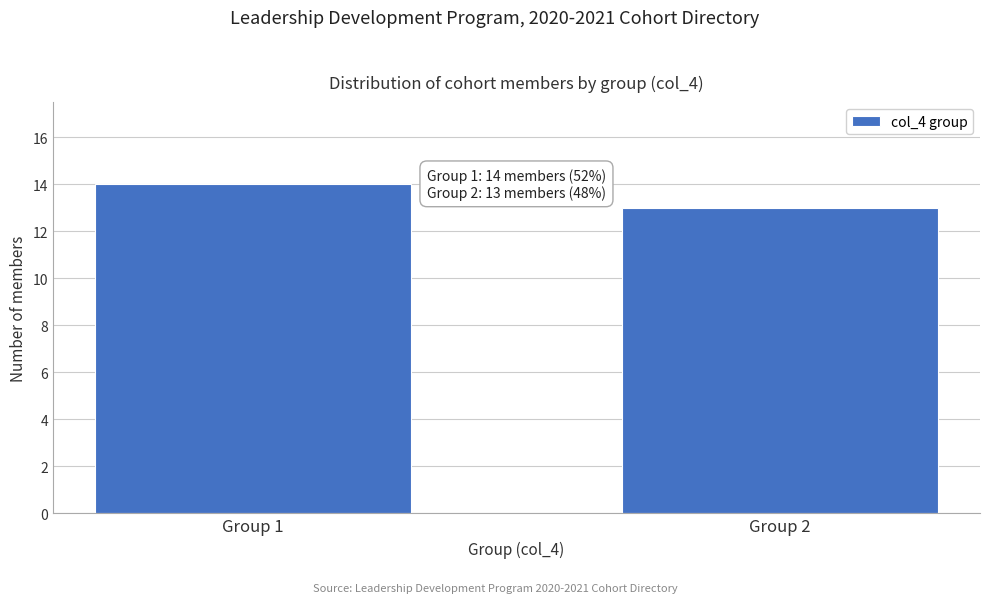

Reading right to left, what are all the values shown in this chart?

13	14